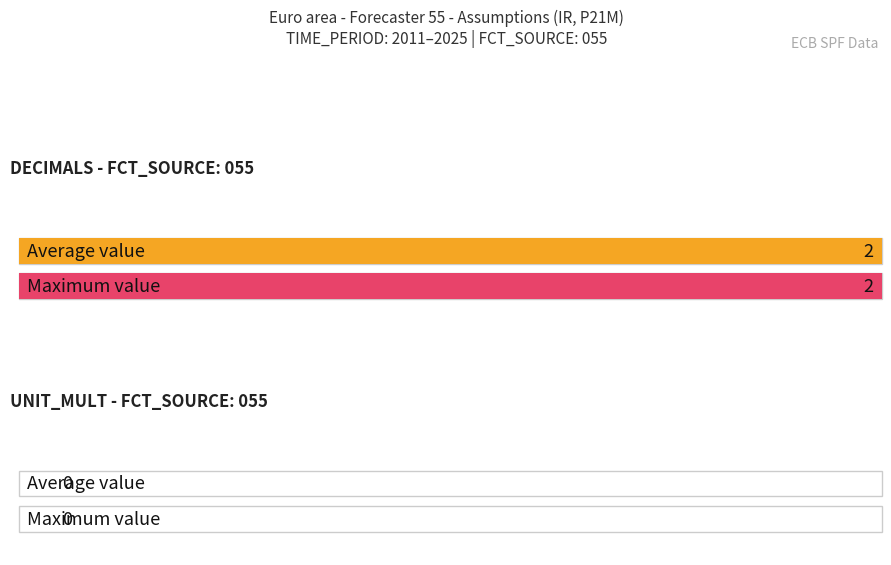

What is the value of the DECIMALS bar at the 11th from the left?

2